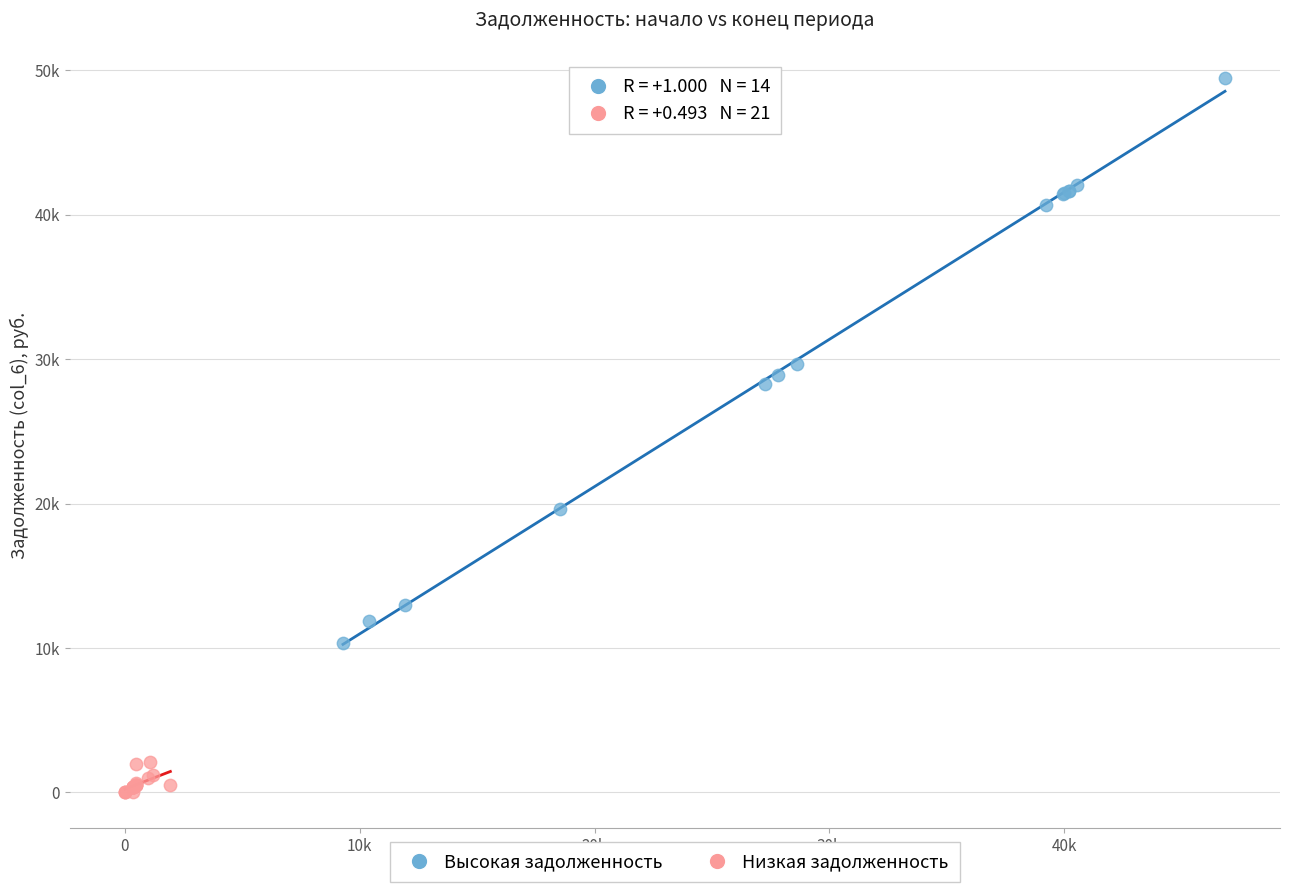

Which series contains the lowest Y value?

Низкая задолженность